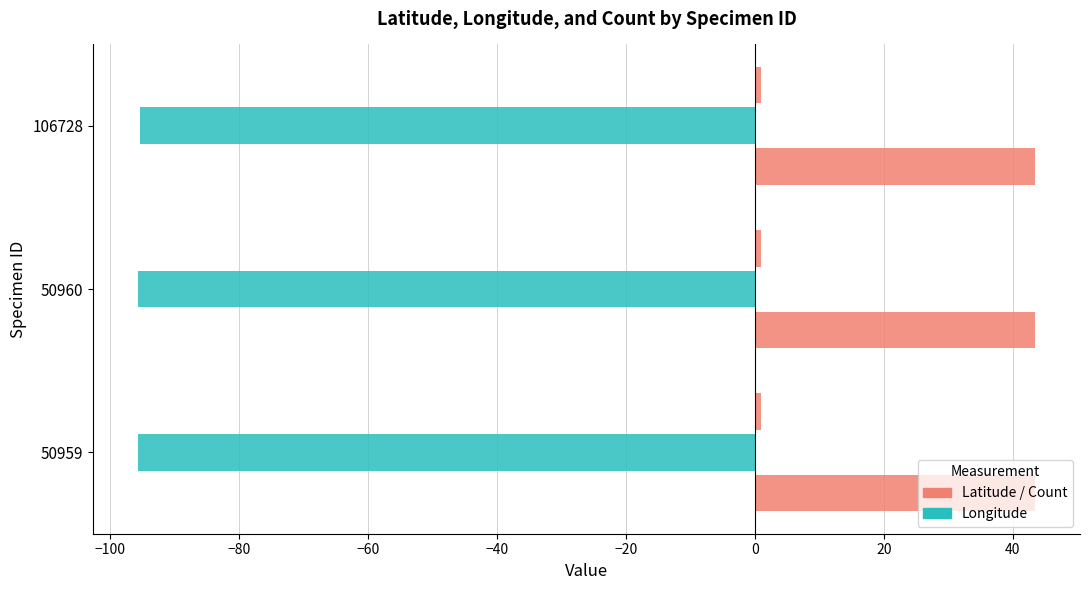

How many series are shown in this chart?

3